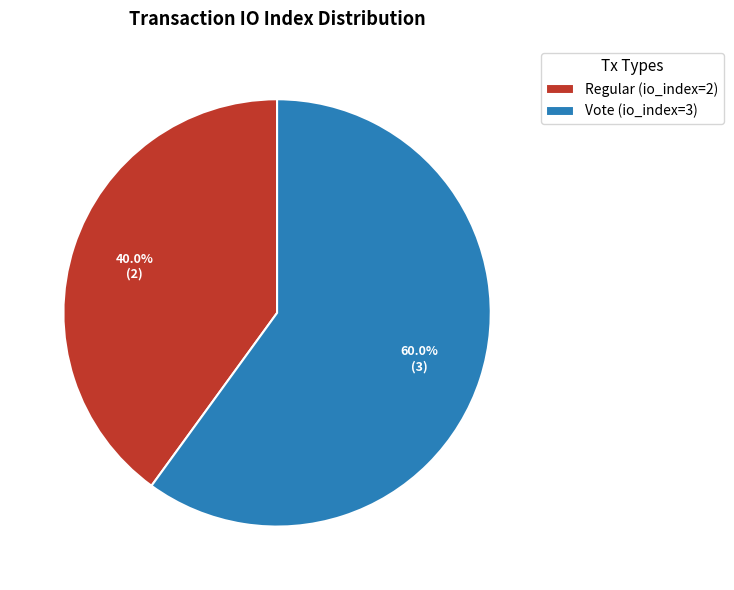

How many slices are in this pie chart?

2